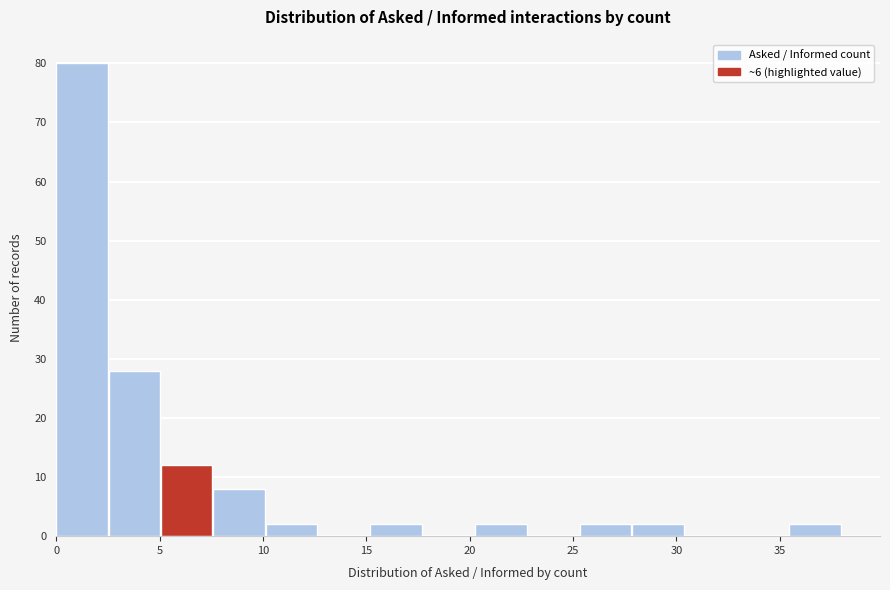

Reading left to right, list every bar in this chart as the range it spans on the x-axis followed by its height. Neither the bar edges nor the heights are printed on the chart, so give them approximately, as read against the axes.

0.0 to 2.5: 80
2.5 to 5.0: 28
5.0 to 7.5: 12
7.5 to 10.0: 8
10.0 to 12.5: 2
12.5 to 15.0: 0
15.0 to 17.5: 2
17.5 to 20.5: 0
20.5 to 23.0: 2
23.0 to 25.5: 0
25.5 to 28.0: 2
28.0 to 30.5: 2
30.5 to 33.0: 0
33.0 to 35.5: 0
35.5 to 38.0: 2